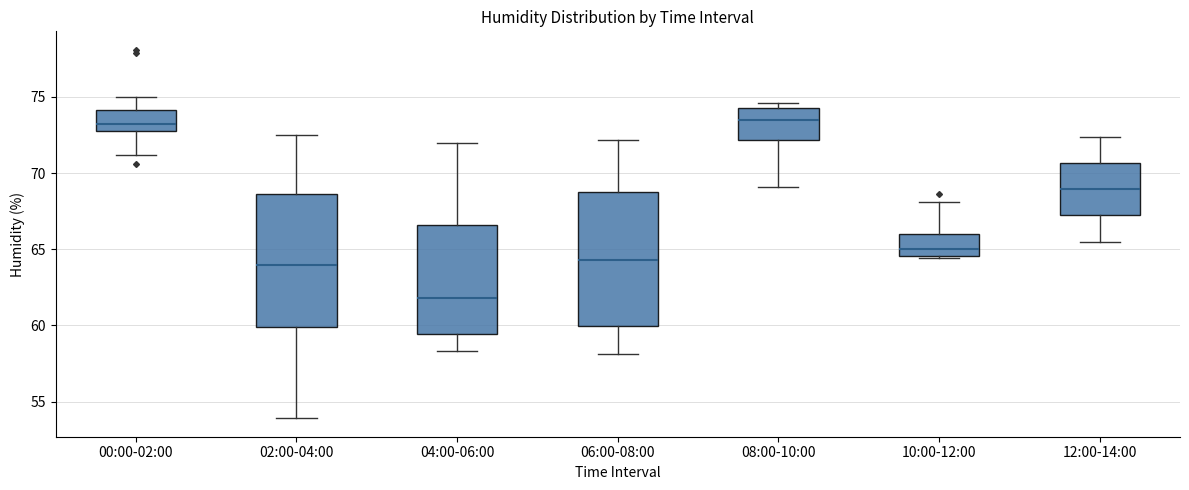

Which box's median line is the lowest?

04:00-06:00